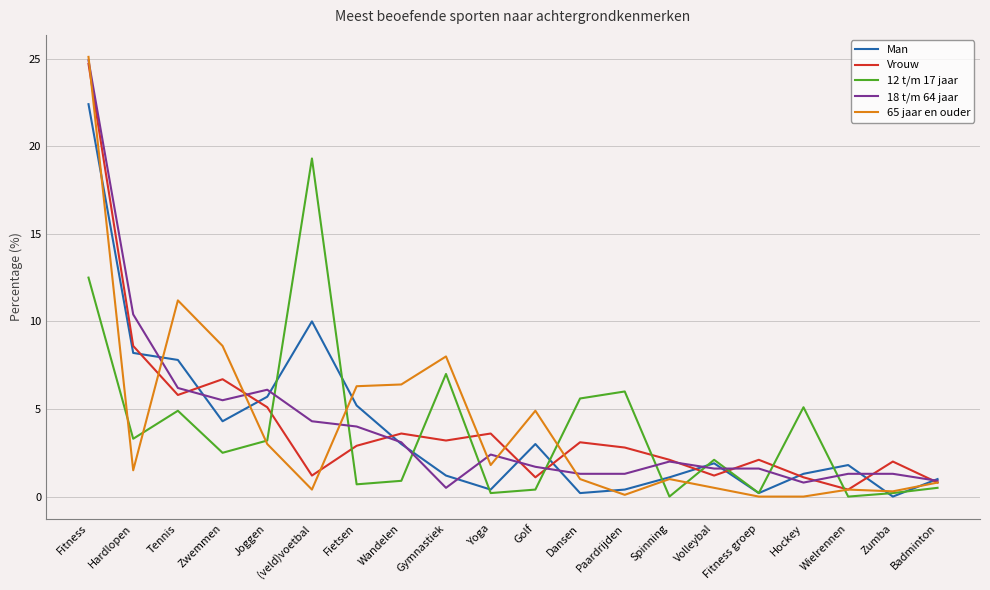

How many interior local peaks does the Vrouw series have?

6